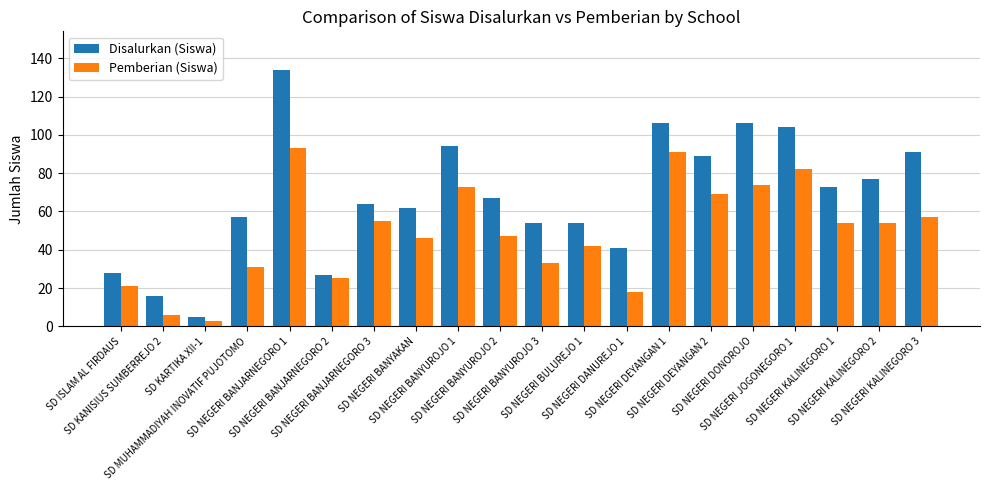

Between SD KARTIKA XII-1 and SD NEGERI JOGONEGORO 1, which series saw the biggest shift?

Disalurkan (Siswa)